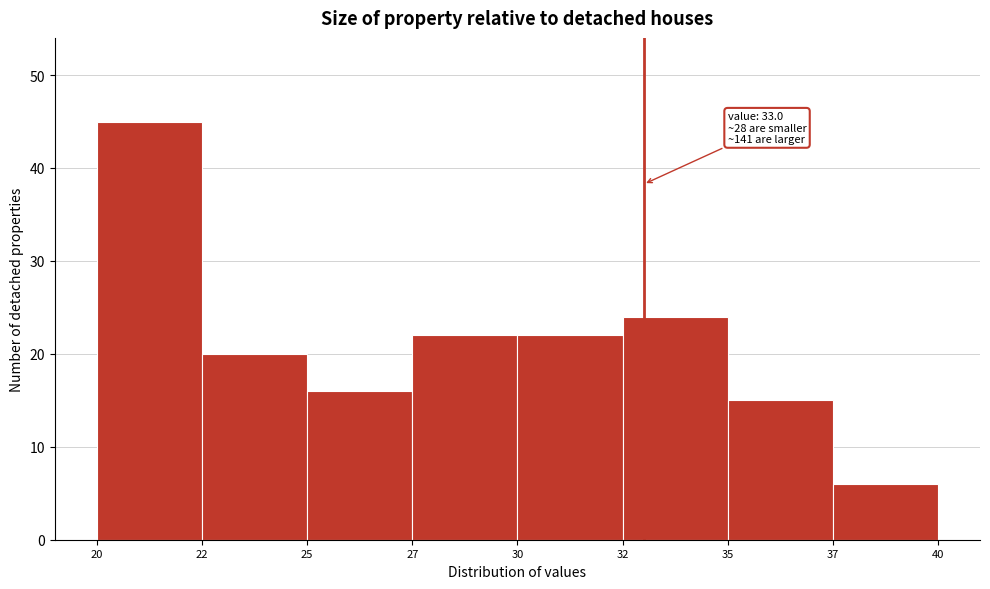

Reading right to left, transcribe all the data shown in this chart.

6	15	24	22	22	16	20	45